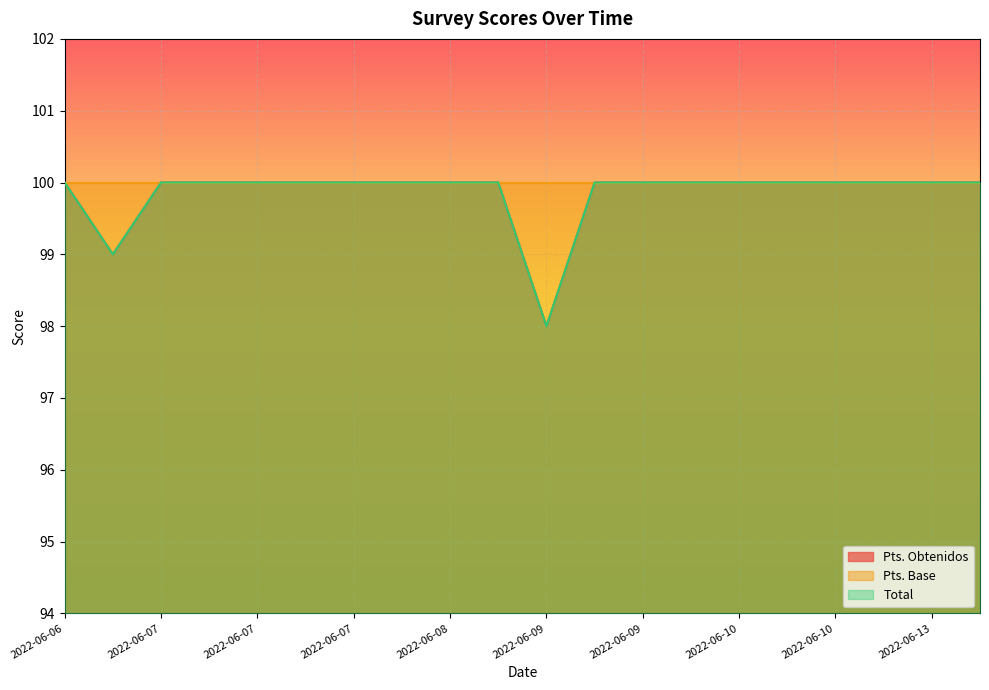

Which category has the highest value in the Pts. Obtenidos series?

2022-06-06